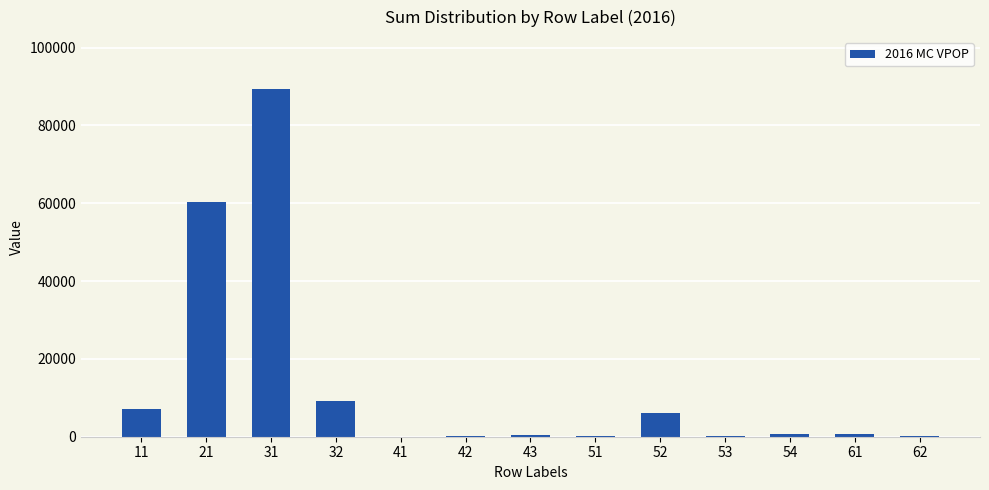

What is the sum of all values?

174567.2